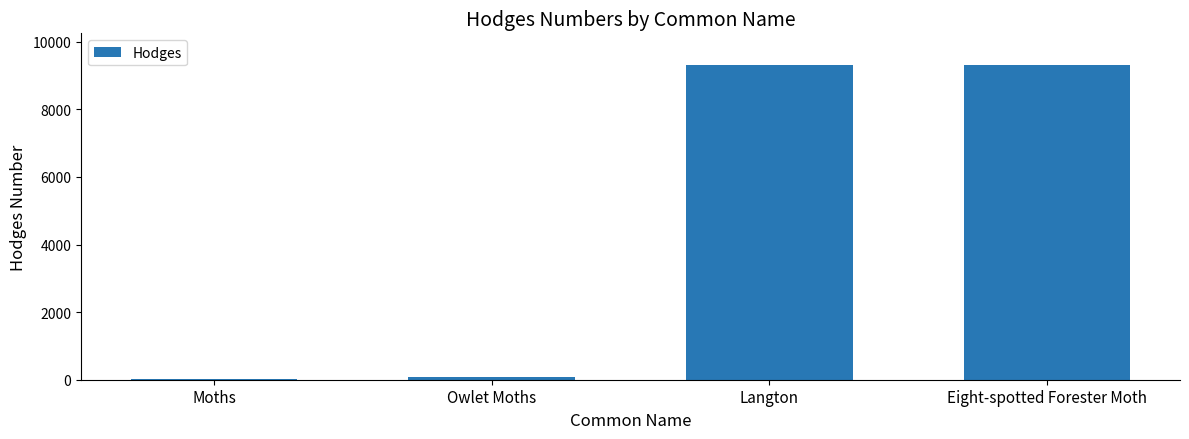

Where is the data nearest to the value 4673?

Owlet Moths